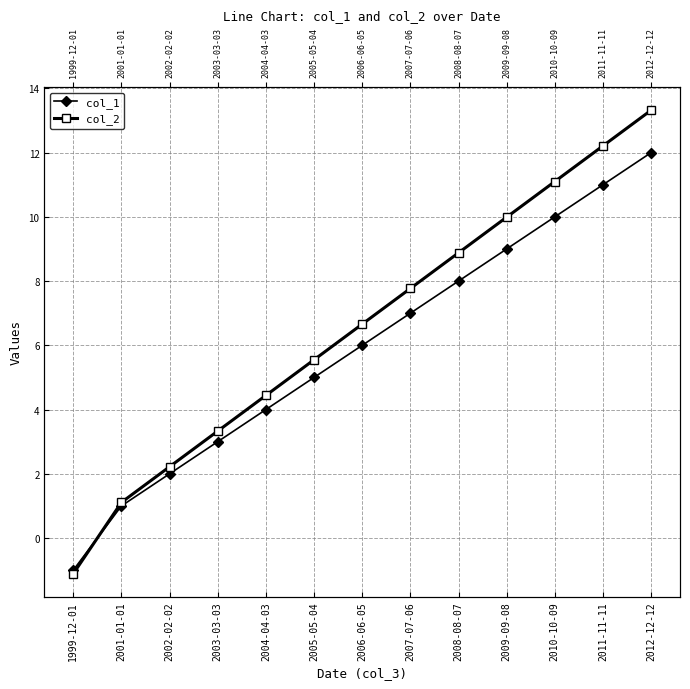

How many data points in col_1 are above 6?

6